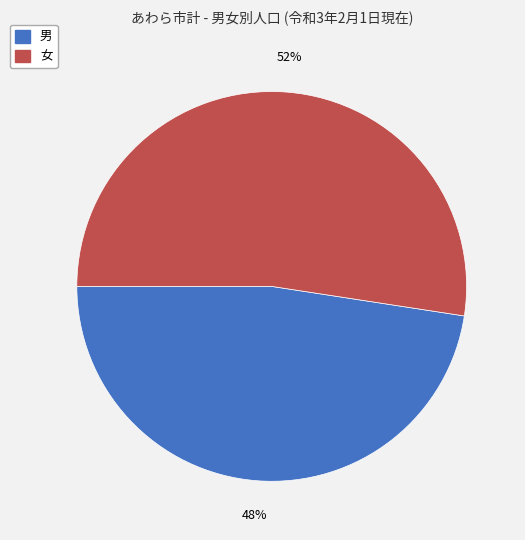

What is the largest slice in the pie chart?

女